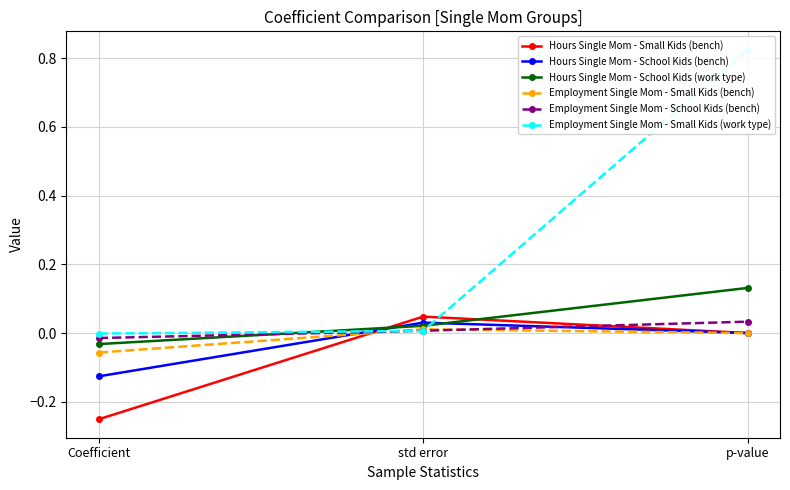

Reading left to right, transcribe all the data shown in this chart.

Hours Single Mom - Small Kids (bench): Coefficient=-0.3	std error=0.0	p-value=0.0
Hours Single Mom - School Kids (bench): Coefficient=-0.1	std error=0.0	p-value=0.0
Hours Single Mom - School Kids (work type): Coefficient=-0.0	std error=0.0	p-value=0.1
Employment Single Mom - Small Kids (bench): Coefficient=-0.1	std error=0.0	p-value=0.0
Employment Single Mom - School Kids (bench): Coefficient=-0.0	std error=0.0	p-value=0.0
Employment Single Mom - Small Kids (work type): Coefficient=-0.0	std error=0.0	p-value=0.8